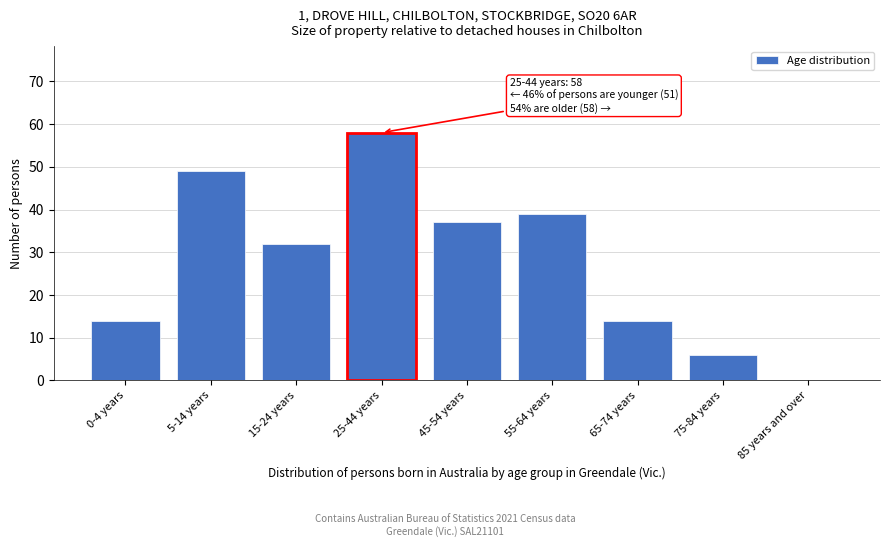

Reading left to right, transcribe all the data shown in this chart.

0-4 years=14	5-14 years=49	15-24 years=32	25-44 years=58	45-54 years=37	55-64 years=39	65-74 years=14	75-84 years=6	85 years and over=0